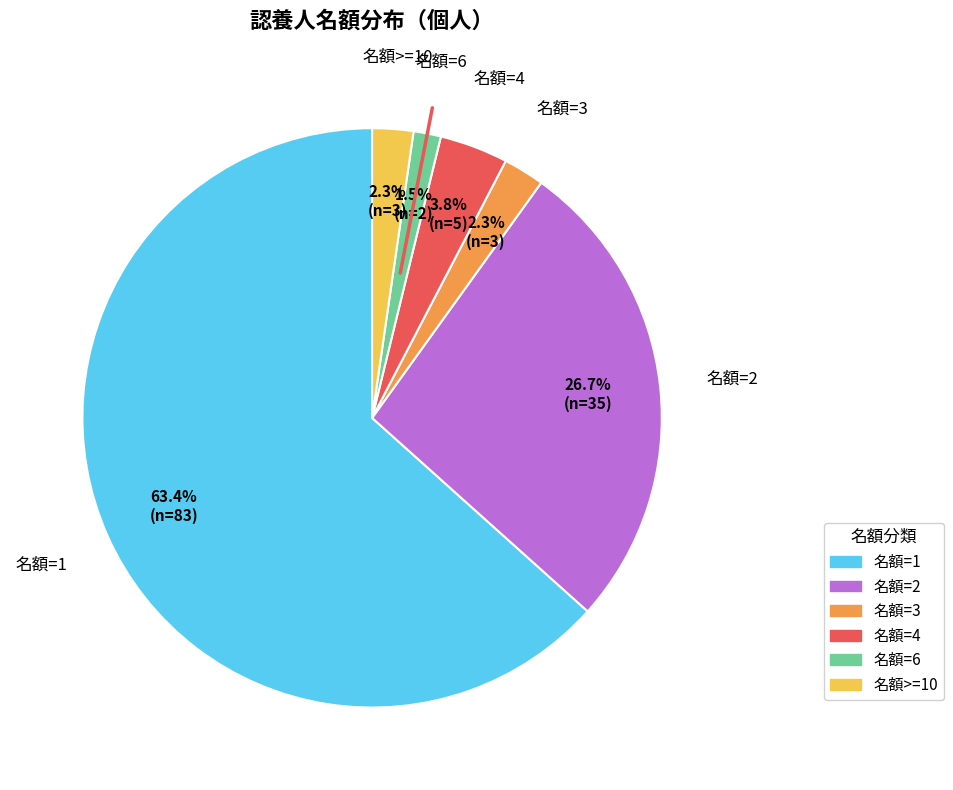

Does 名額=6 account for over 50% of the chart?

No